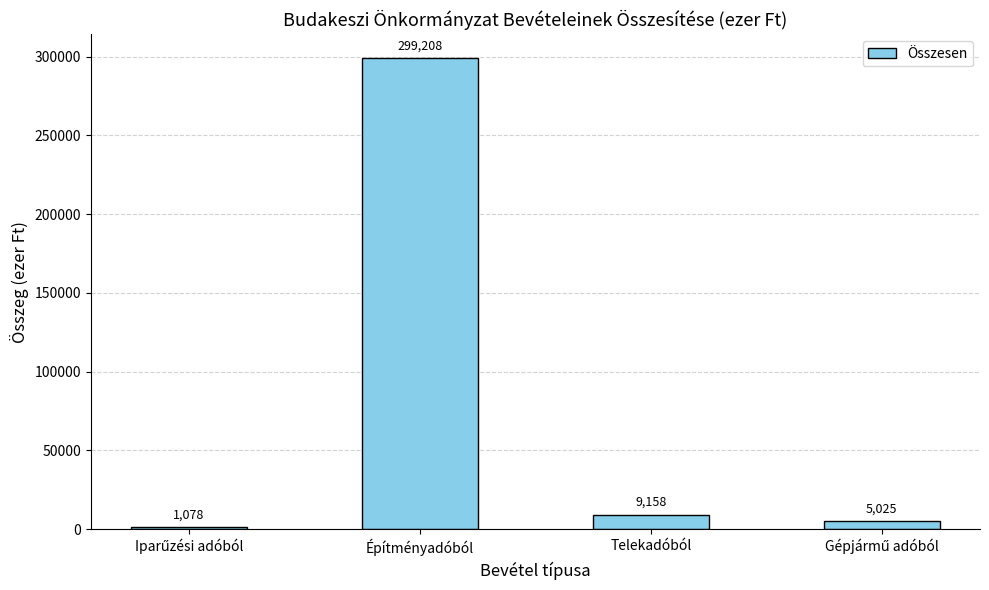

Which label corresponds to the largest value in the chart?

Építményadóból